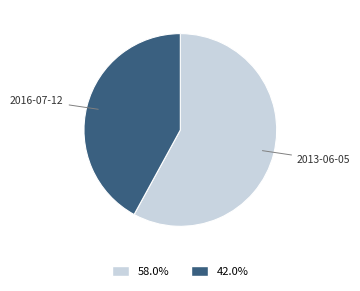

Rank the categories by value from lowest to highest.

2016-07-12, 2013-06-05